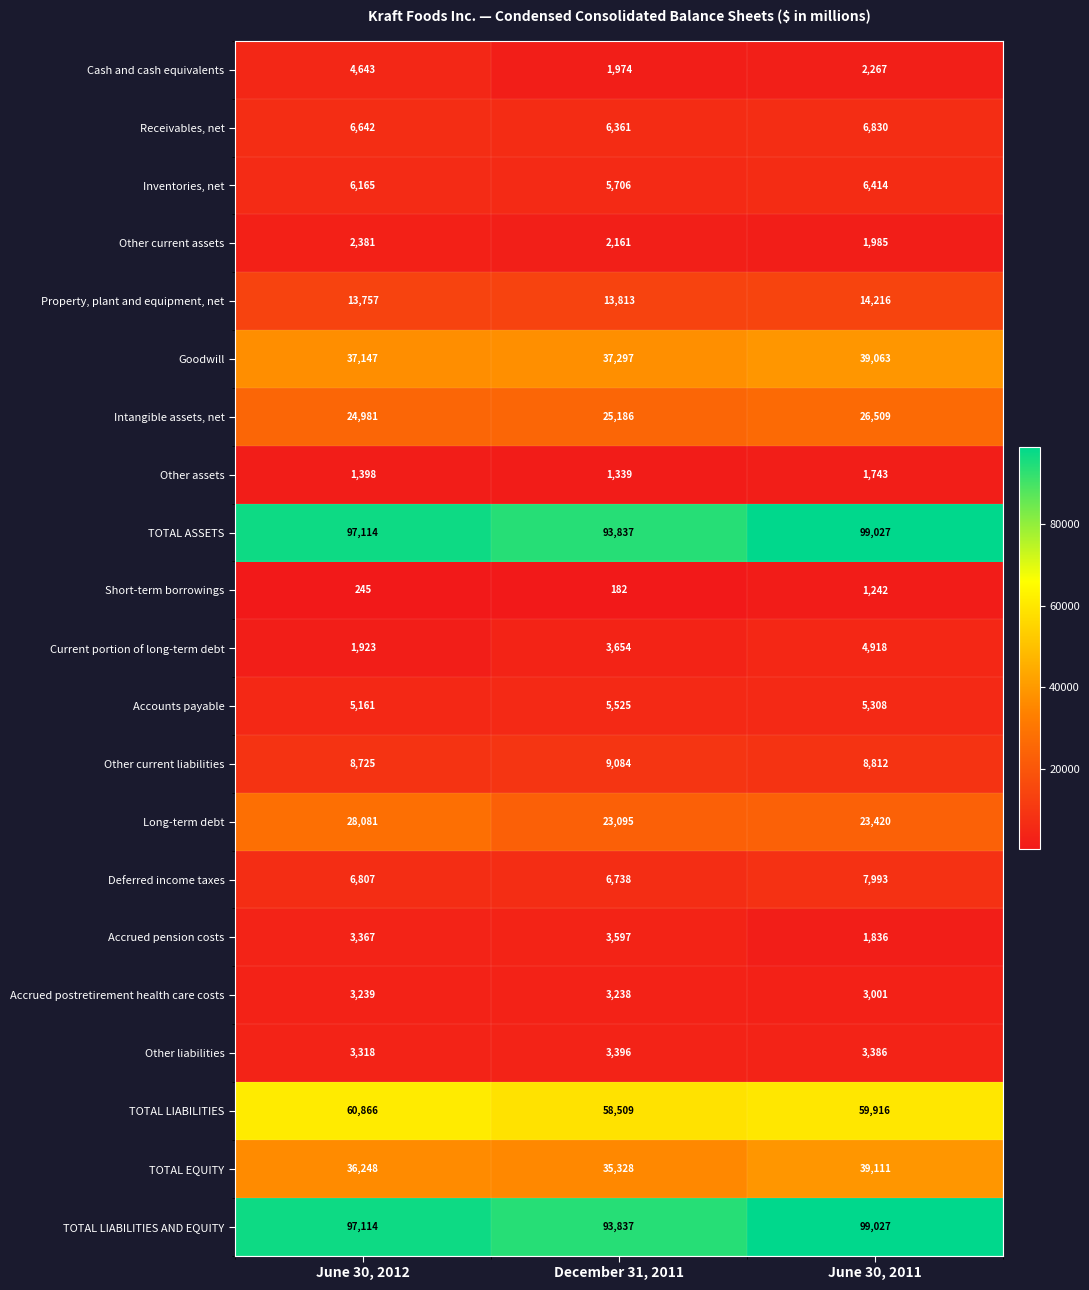

What is the difference between the highest and lowest values at June 30, 2011?

97785